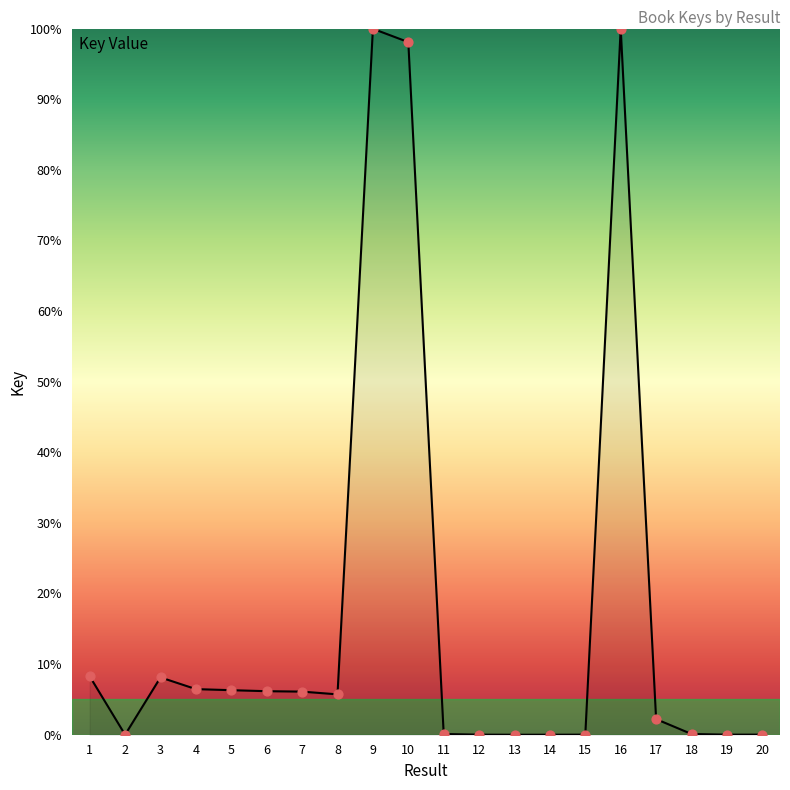

What is the change in value from 2 to 10?

+98.1